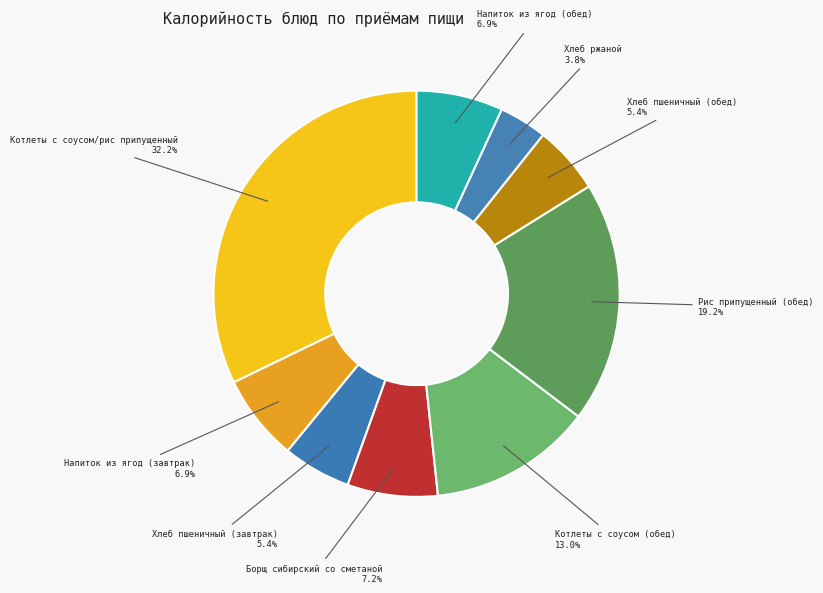

Is there any slice that represents more than half of the pie?

No